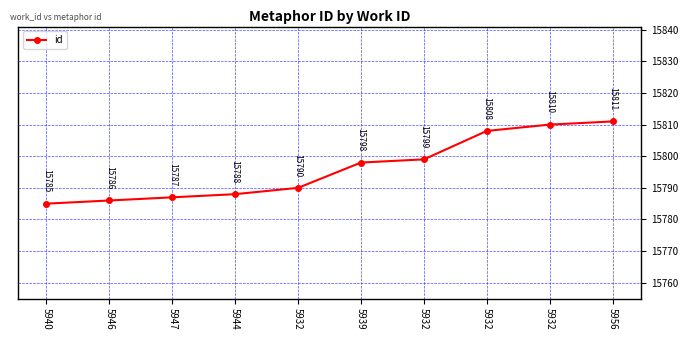

What is the ratio of the value at 5947 to the value at 5944?

1.0